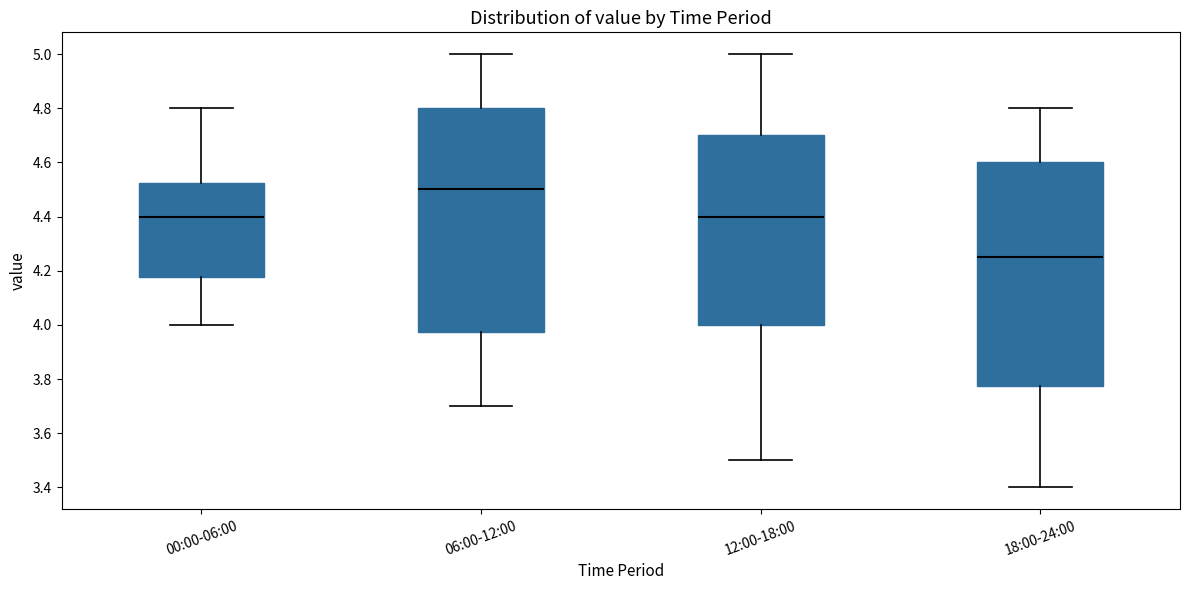

Where is the upper edge of the box for 12:00-18:00 on the y-axis? The values are not printed on the chart, so give them approximately, as read against the axis.

4.70